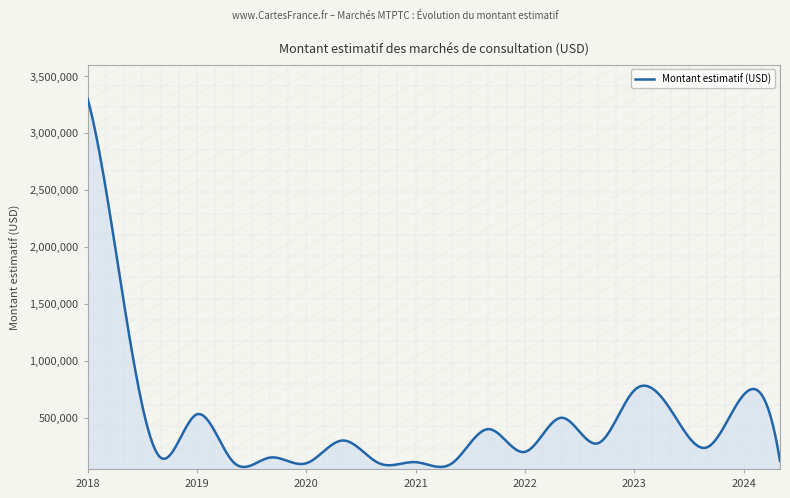

What is the smallest value displayed?

67843.1